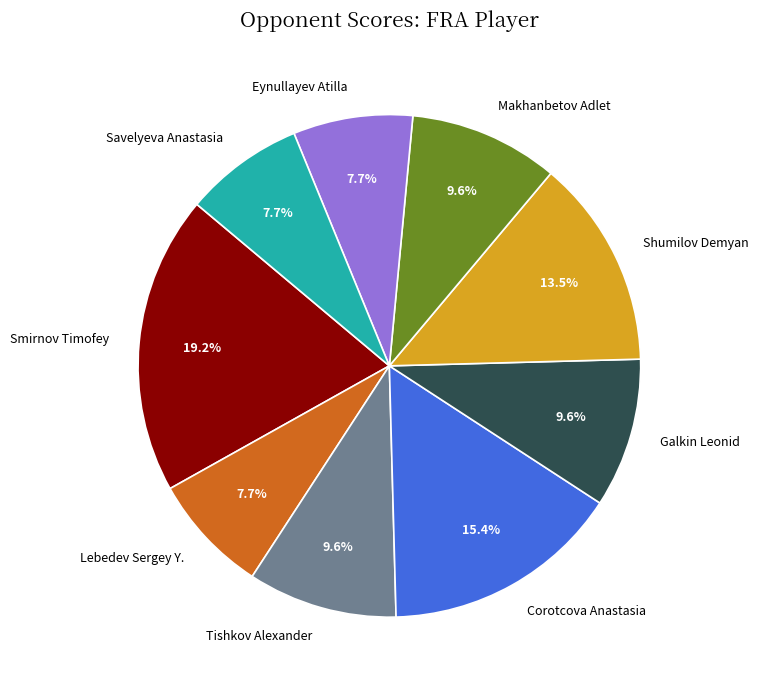

What portion of the pie excludes Smirnov Timofey?

80.8%